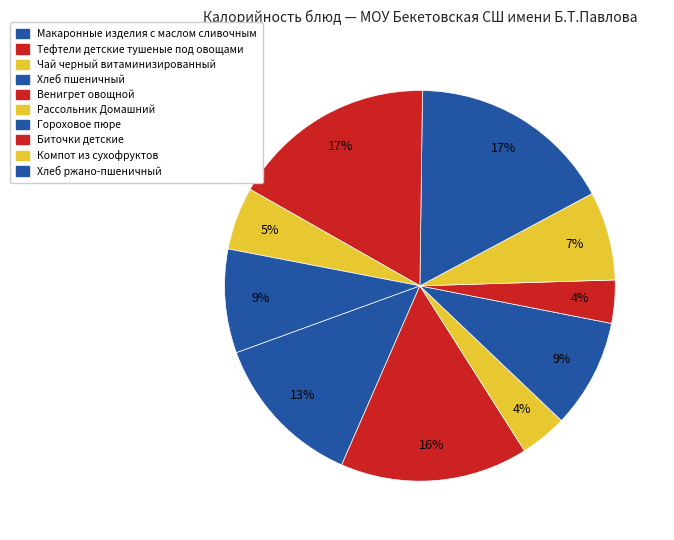

How many slices are in this pie chart?

10